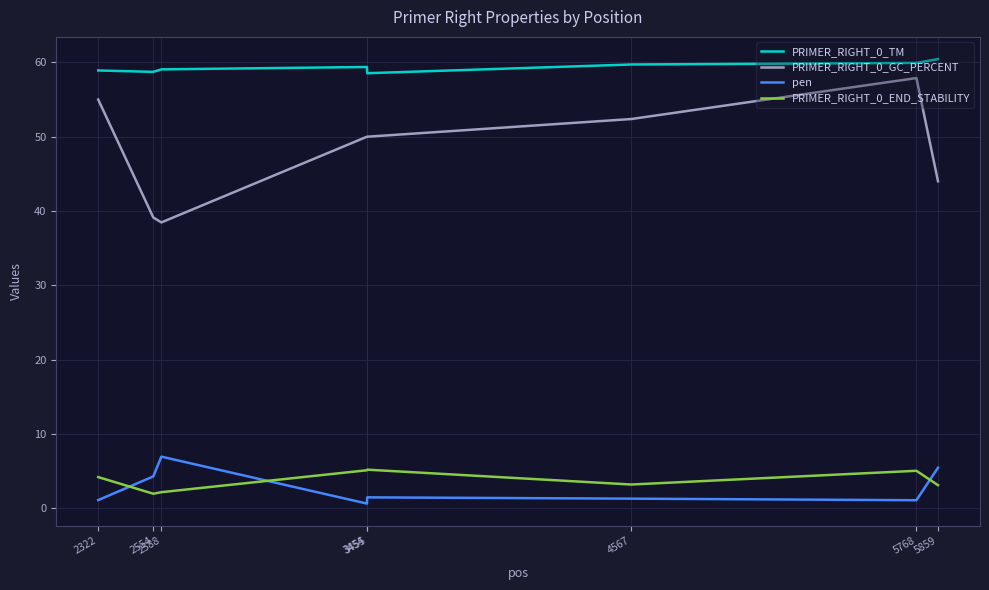

True or false: pen and PRIMER_RIGHT_0_GC_PERCENT intersect in this chart.

False